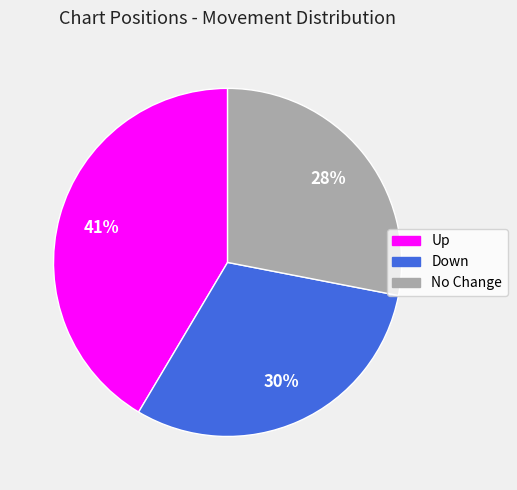

Does any single category account for the majority?

No